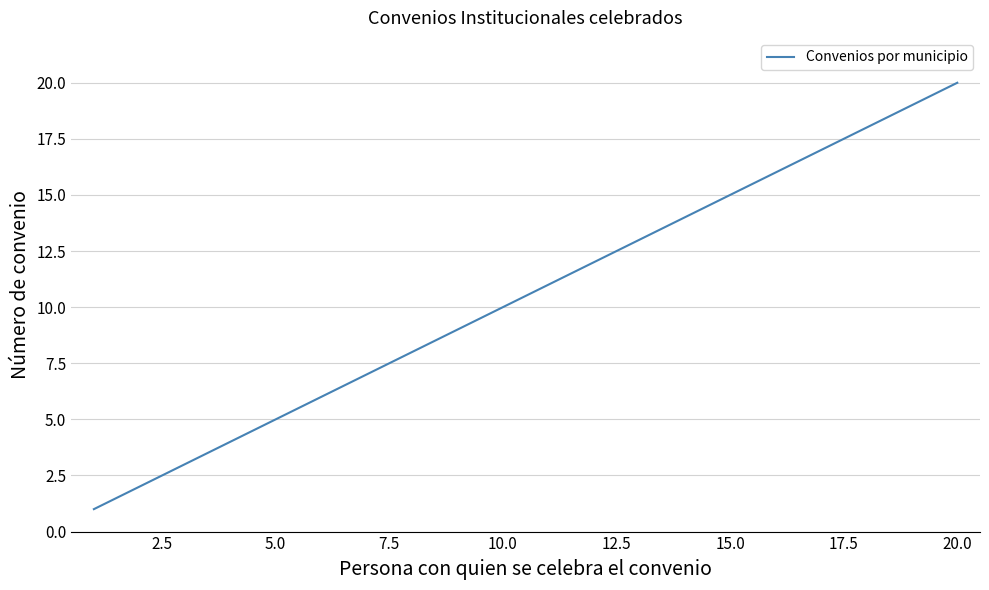

What is the maximum value shown in the chart?

20